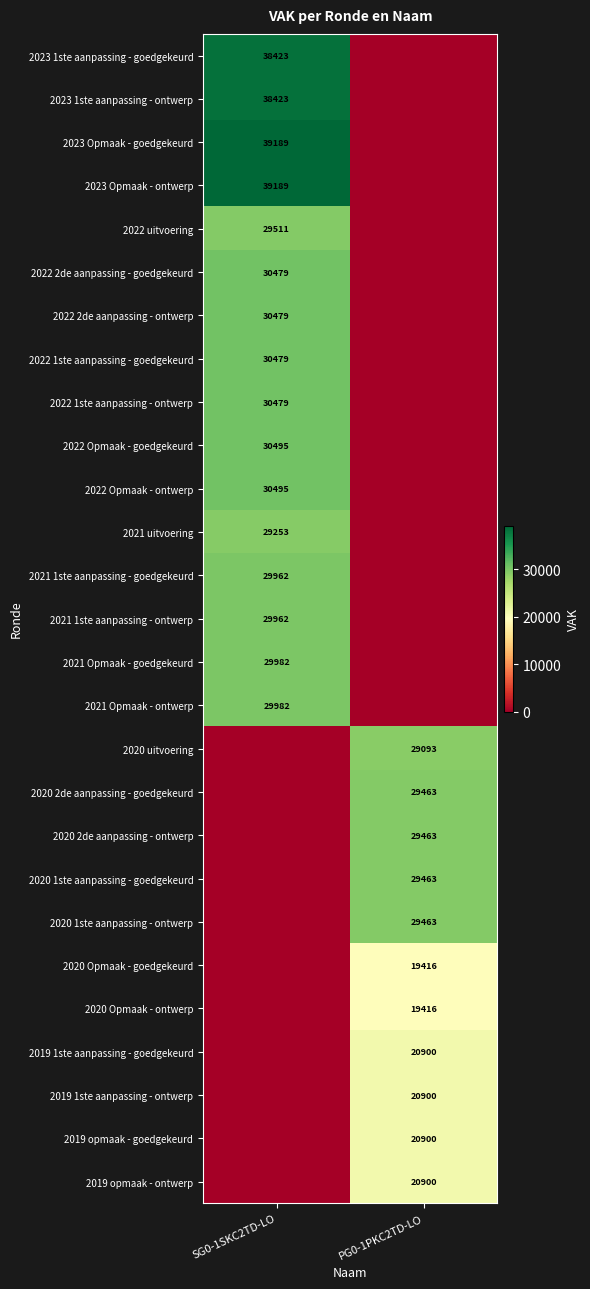

Which label corresponds to the smallest value in the chart?

PG0-1PKC2TD-LO